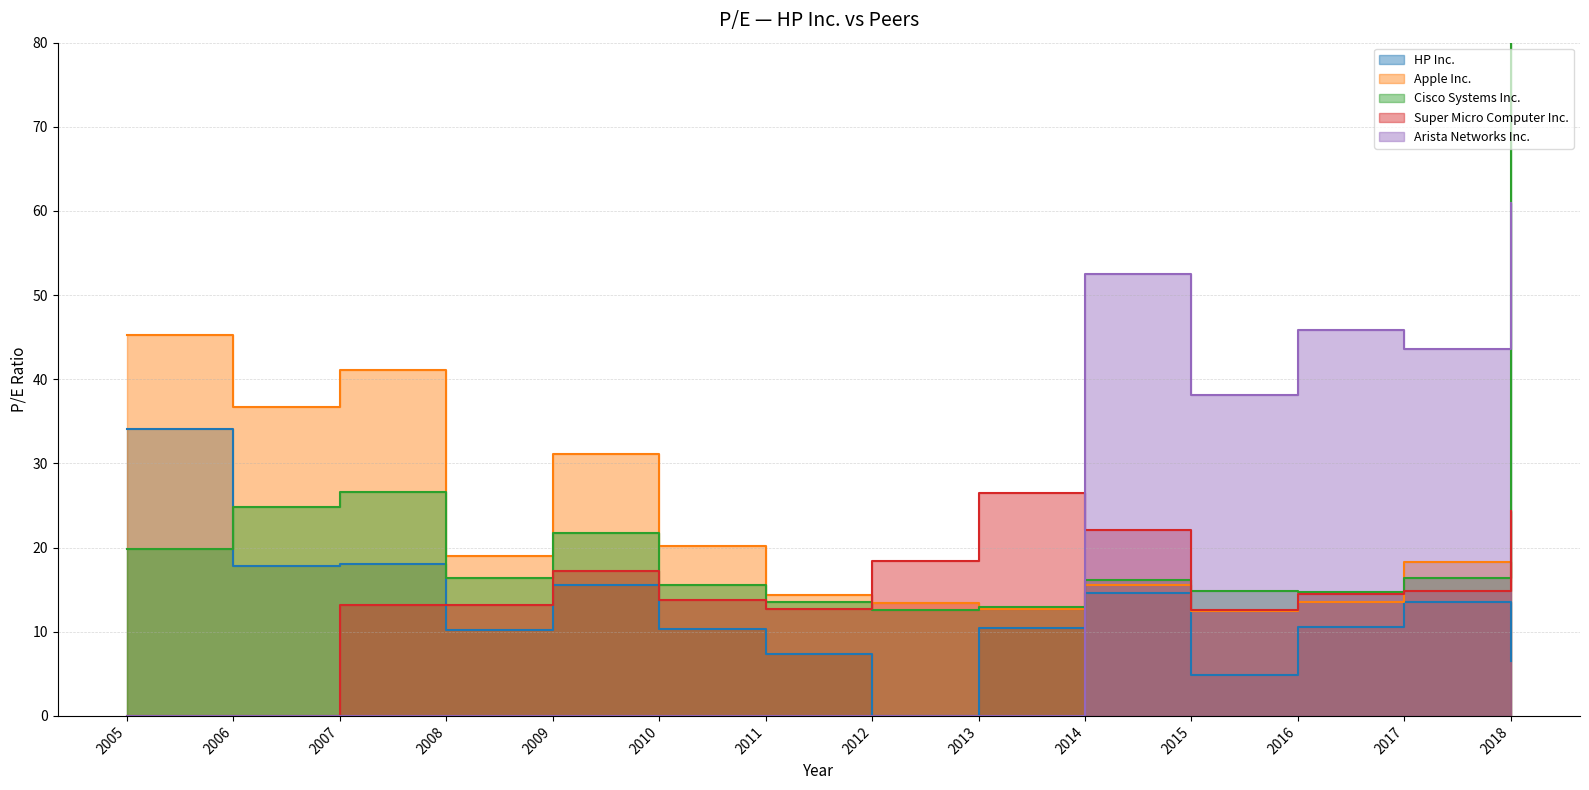

What is the difference between the Apple Inc. values at 2018 and 2006?

20.6